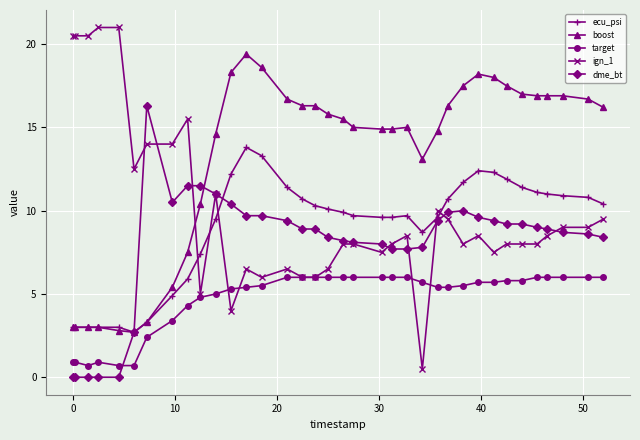

What is the lowest value of the ecu_psi series?

2.7